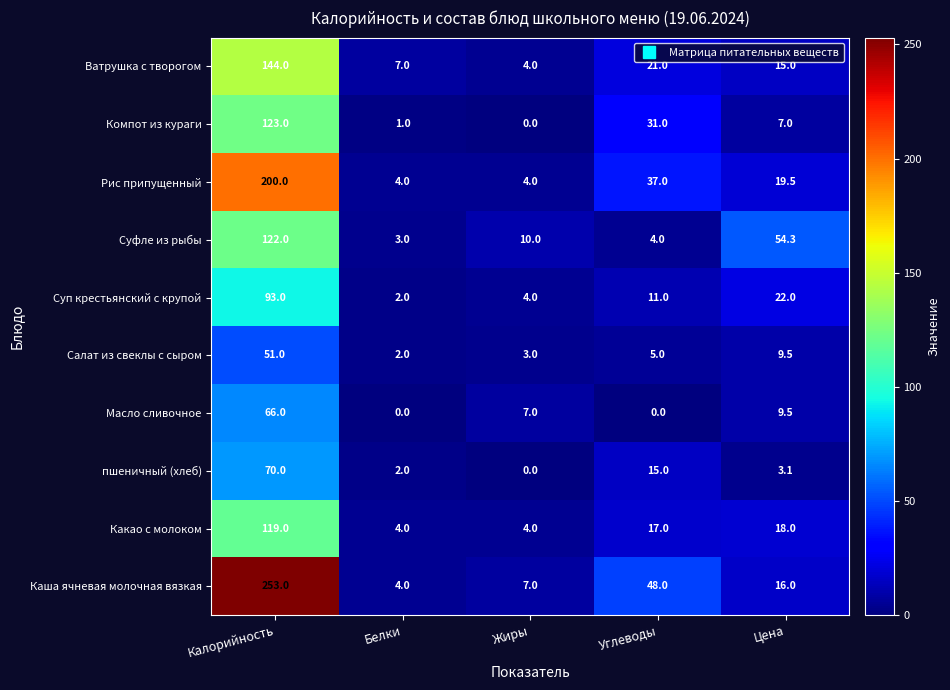

What is the sum of all Суп крестьянский с крупой values?

132.0